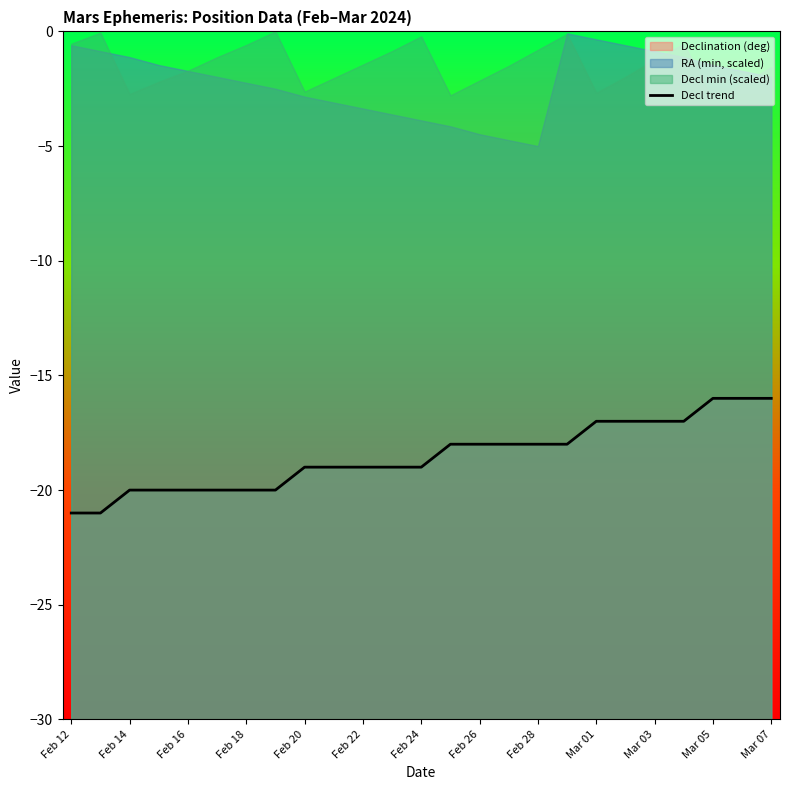

Count the number of values greater than -19.

12